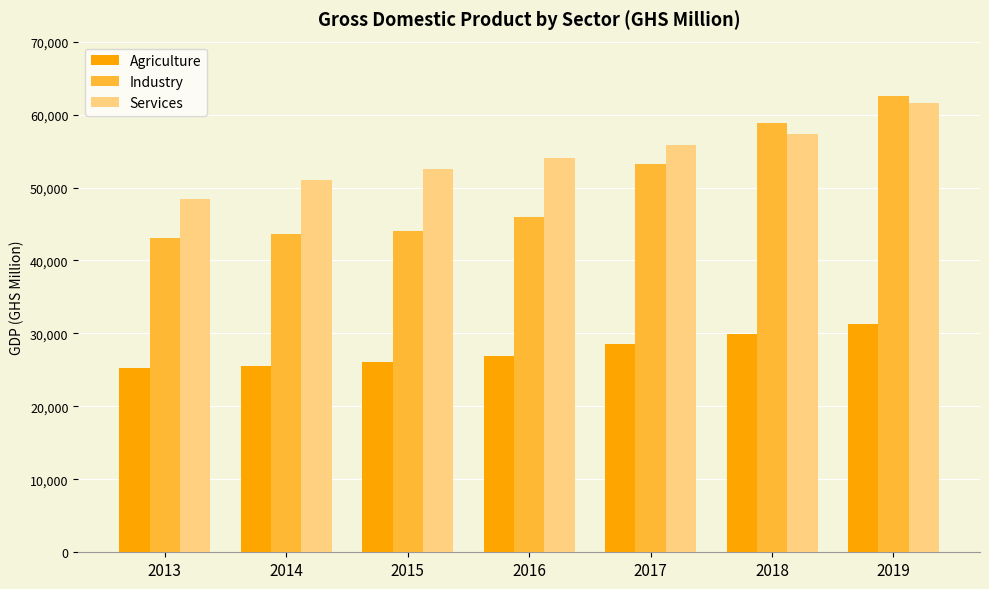

What is the lowest value of the Agriculture series?

25289.5